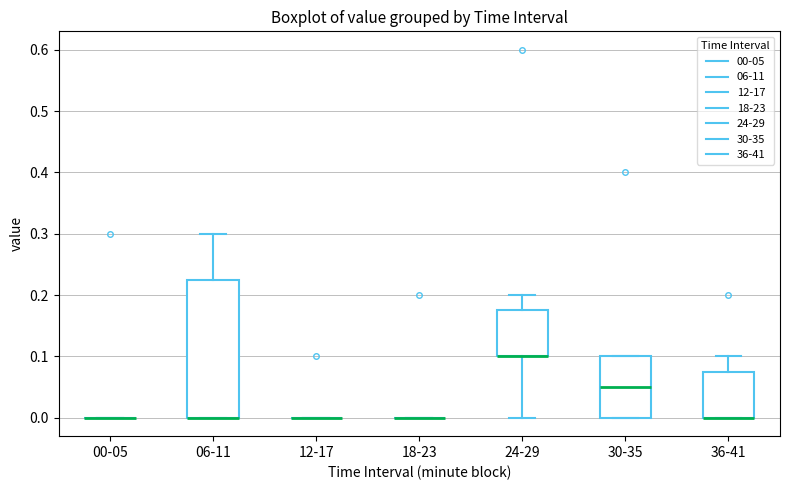

Reading left to right, transcribe this box plot: for each box, give where its median line is, the range the box spans, and where its two whiskers end, as read against the y-axis. The values are not printed on the chart, so give them approximately, as read against the axis.

00-05: box collapsed to a line at 0.00, whiskers 0.00 to 0.00
06-11: median 0.00 (drawn on the box's lower edge), box 0.00 to 0.23, whiskers 0.00 to 0.30
12-17: box collapsed to a line at 0.00, whiskers 0.00 to 0.00
18-23: box collapsed to a line at 0.00, whiskers 0.00 to 0.00
24-29: median 0.10 (drawn on the box's lower edge), box 0.10 to 0.18, whiskers 0.00 to 0.20
30-35: median 0.05, box 0.00 to 0.10, whiskers 0.00 to 0.10
36-41: median 0.00 (drawn on the box's lower edge), box 0.00 to 0.08, whiskers 0.00 to 0.10